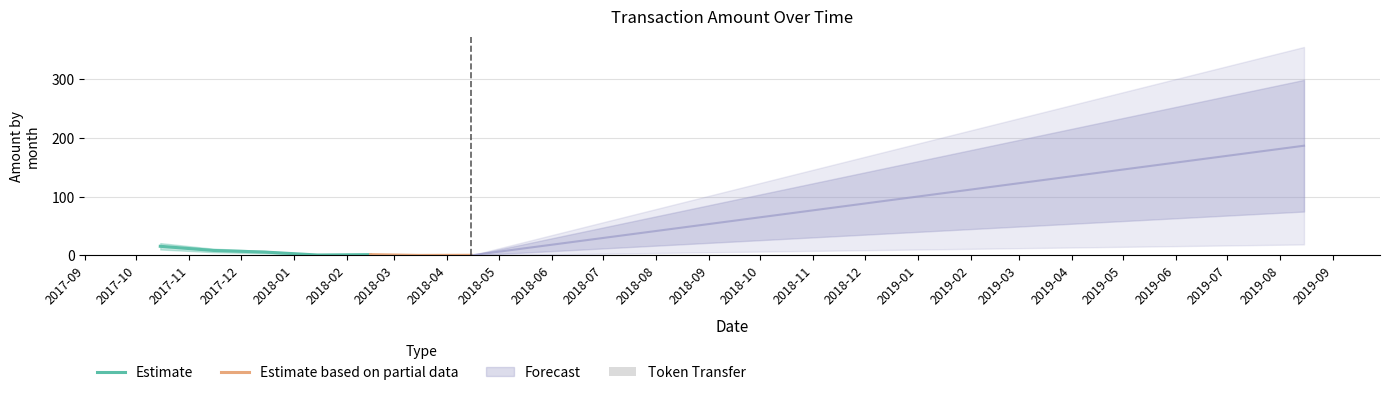

Between 2017-10 and 2017-12, which is larger?

2017-10